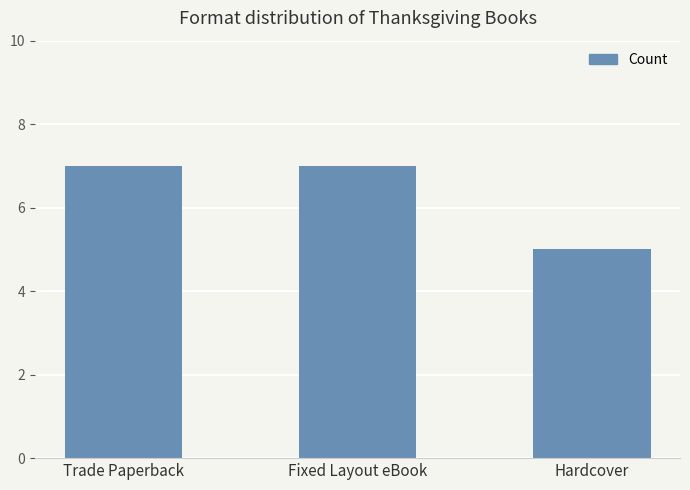

What is the difference between the values at Trade Paperback and Hardcover?

2